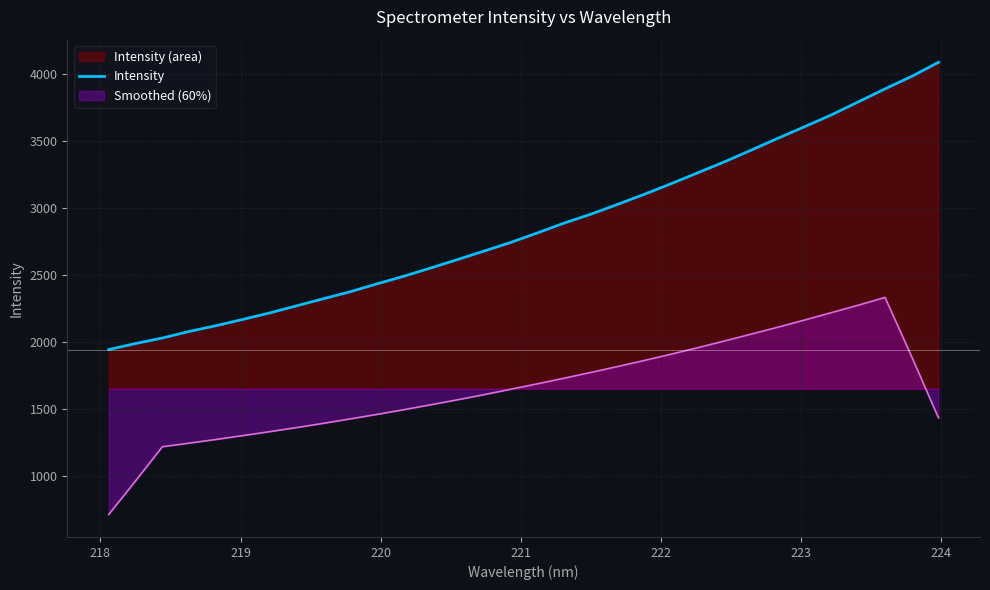

How many values exceed 2812?

16